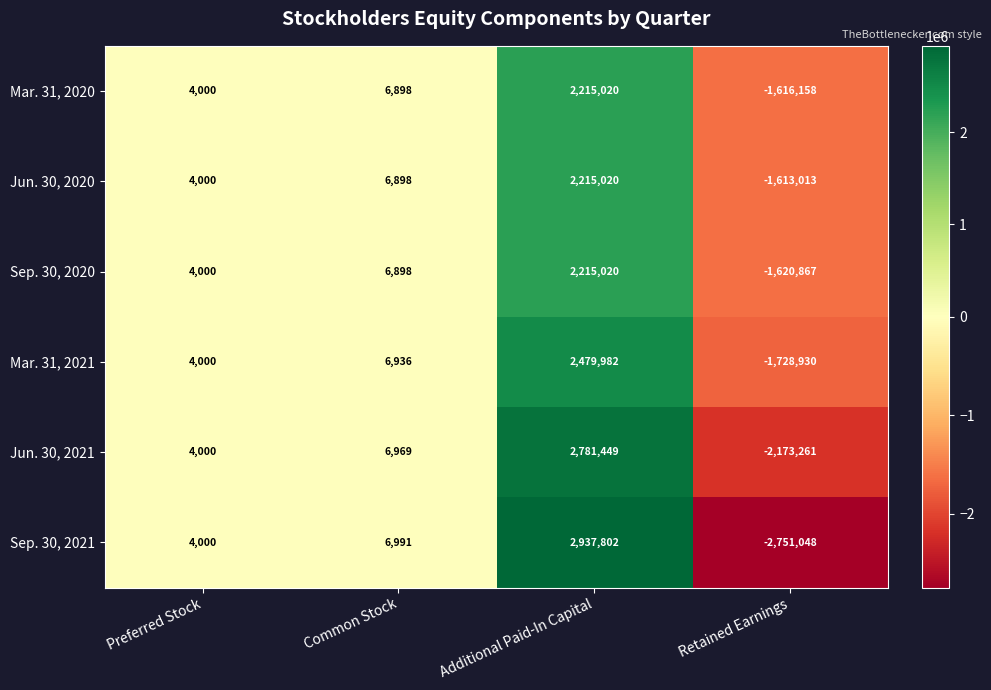

Which label corresponds to the smallest value in the chart?

Retained Earnings